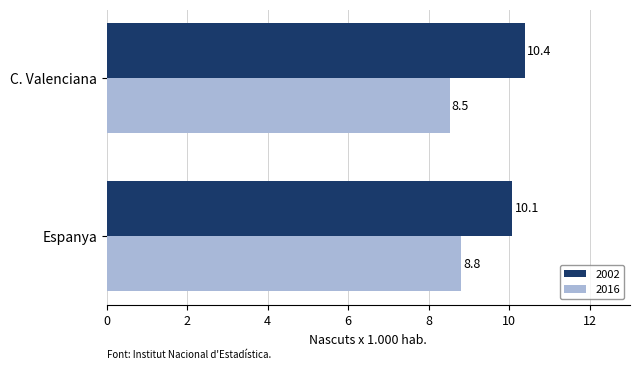

Where is 2002 nearest to the value 10?

Espanya